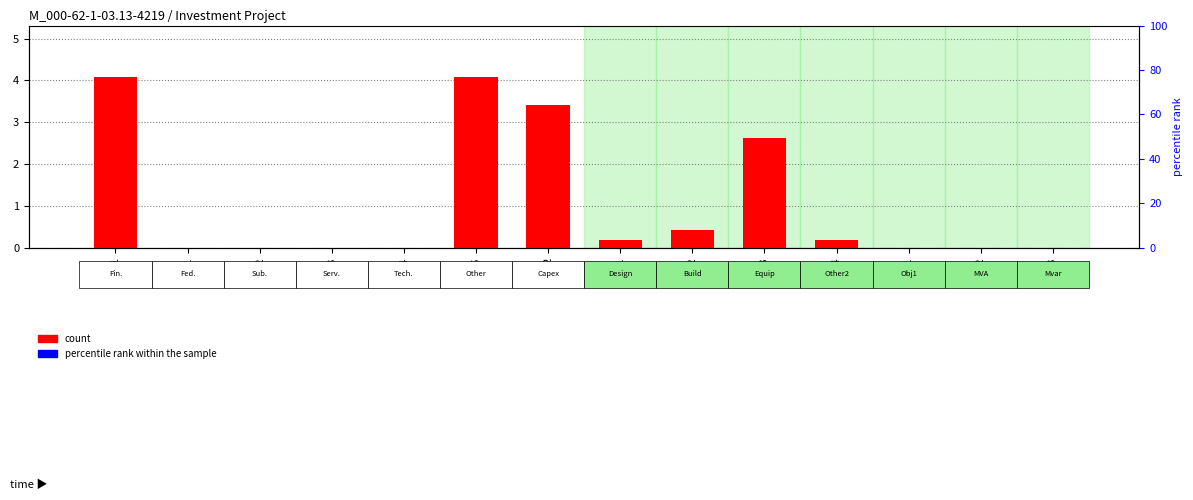

How many values in count are above zero?

7